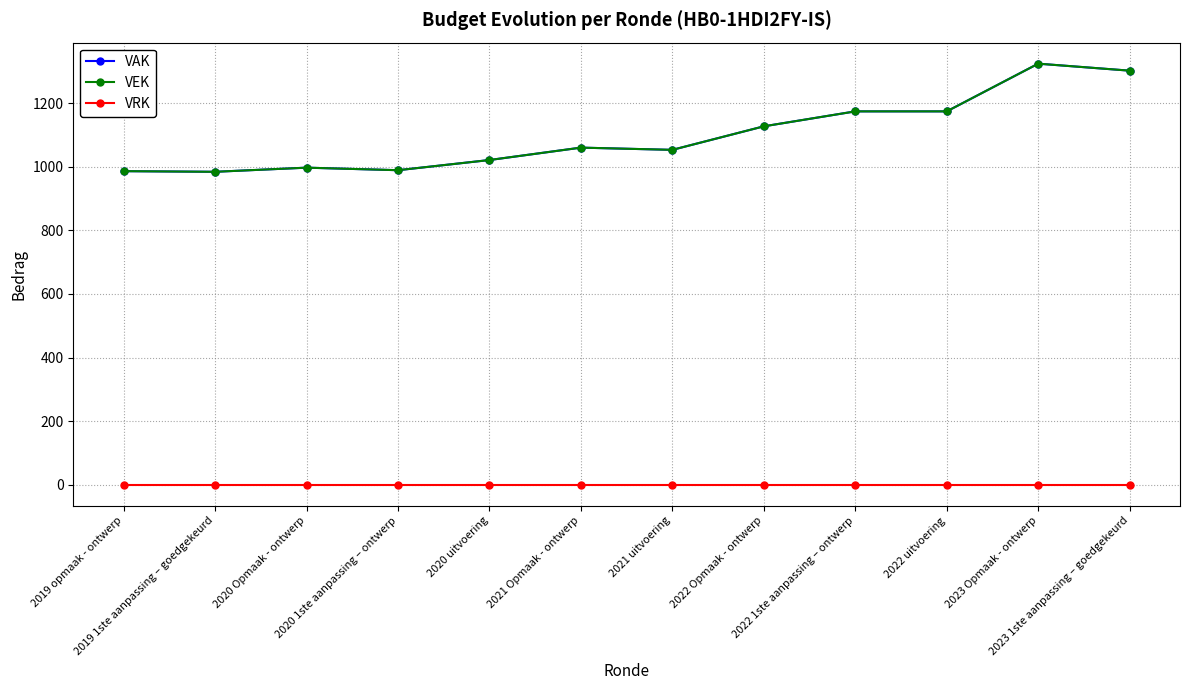

Does the chart display data point markers on the line(s)?

Yes